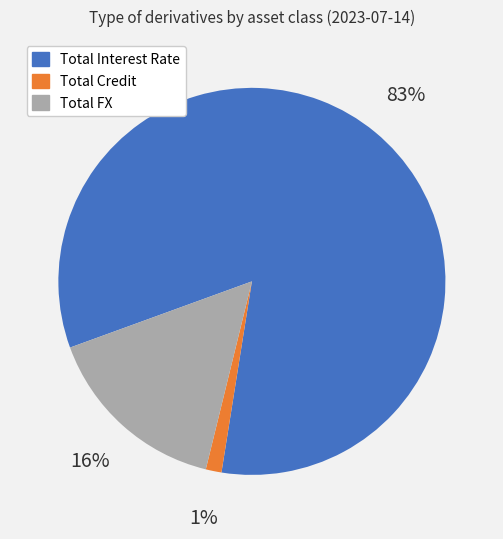

To the nearest percent, what portion does Total Interest Rate represent?

83%